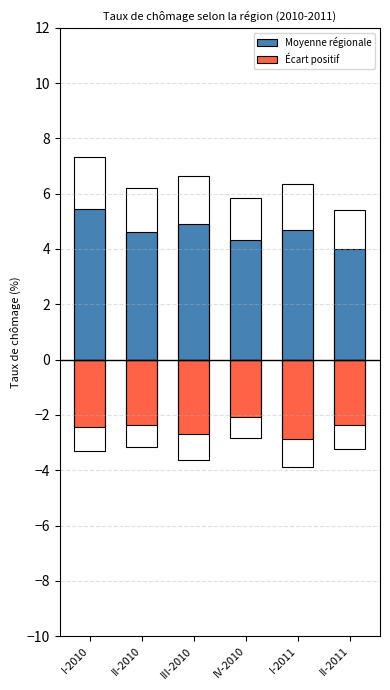

What is the difference between the maximum and second lowest values in the Écart positif series?

0.6